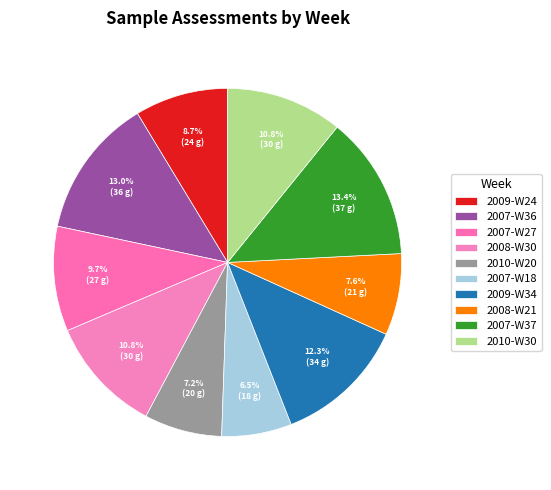

To the nearest percent, what percentage of the pie is 2008-W21?

8%